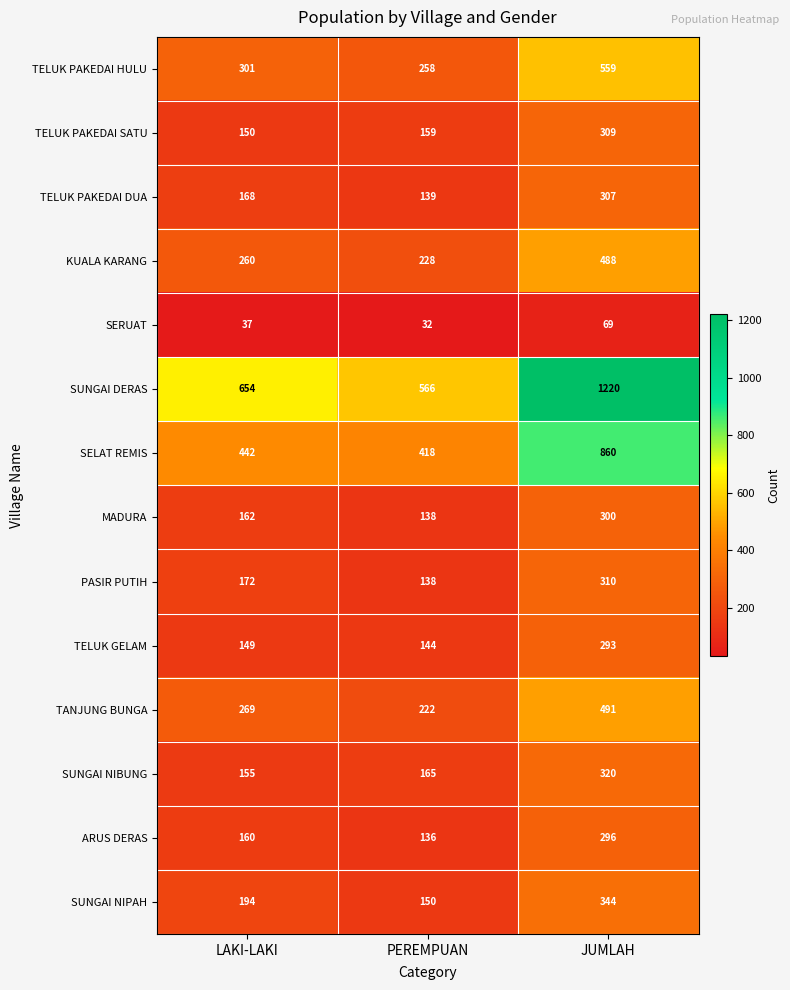

What is the approximate value of SUNGAI DERAS at LAKI-LAKI?

654